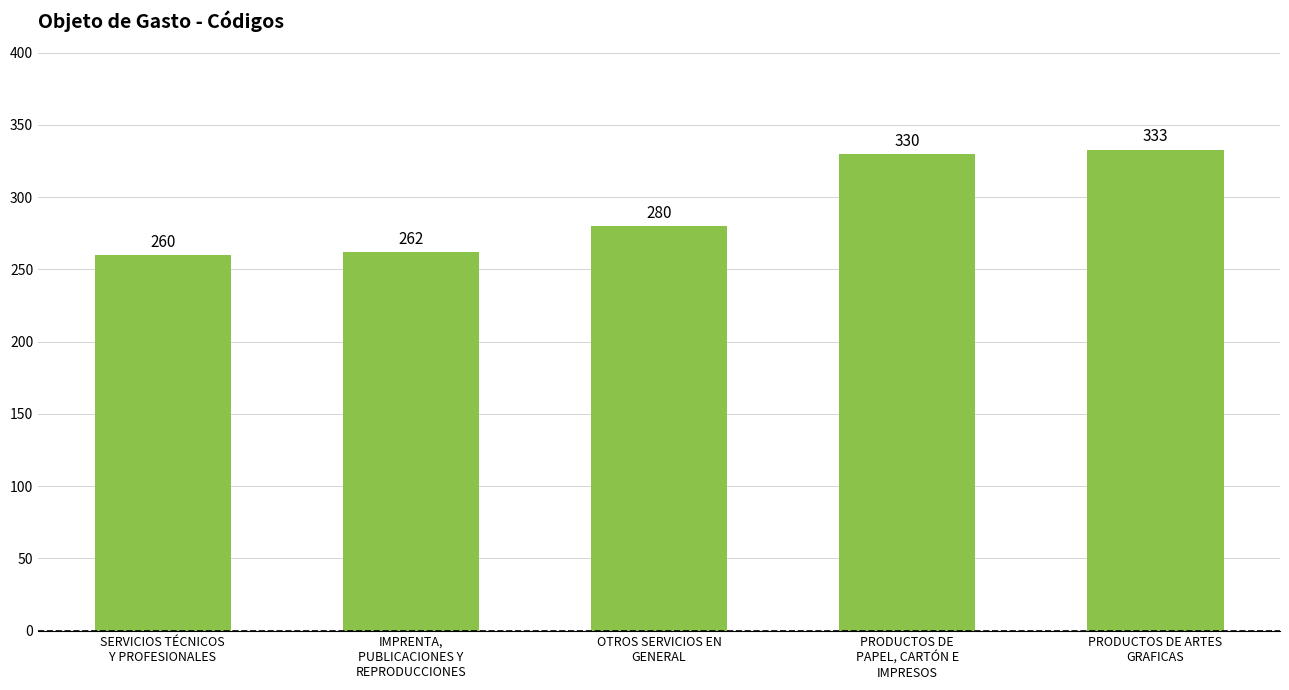

What is the label of the 3rd bar from the left?

OTROS SERVICIOS EN
GENERAL